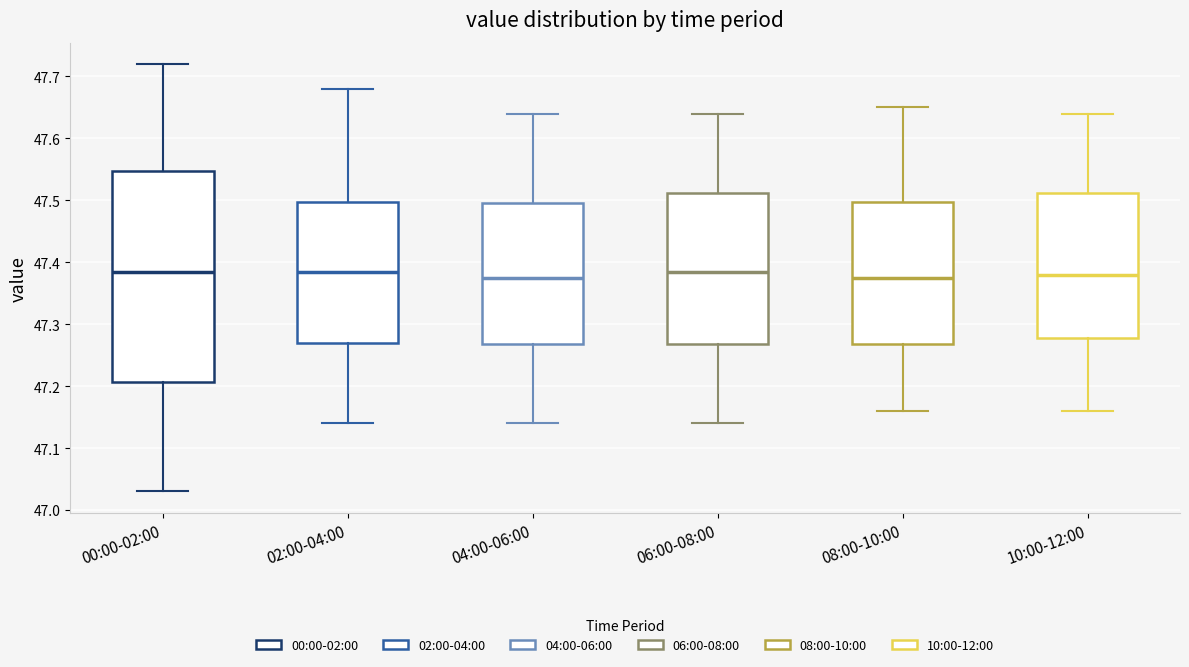

Reading left to right, read every box against the y-axis: the position of its median line, the range the box covers, and the ends of its whiskers. The values are not printed on the chart, so give them approximately, as read against the axis.

00:00-02:00: median 47.39, box 47.21 to 47.55, whiskers 47.03 to 47.72
02:00-04:00: median 47.39, box 47.27 to 47.50, whiskers 47.14 to 47.68
04:00-06:00: median 47.38, box 47.27 to 47.50, whiskers 47.14 to 47.64
06:00-08:00: median 47.39, box 47.27 to 47.51, whiskers 47.14 to 47.64
08:00-10:00: median 47.38, box 47.27 to 47.50, whiskers 47.16 to 47.65
10:00-12:00: median 47.38, box 47.28 to 47.51, whiskers 47.16 to 47.64